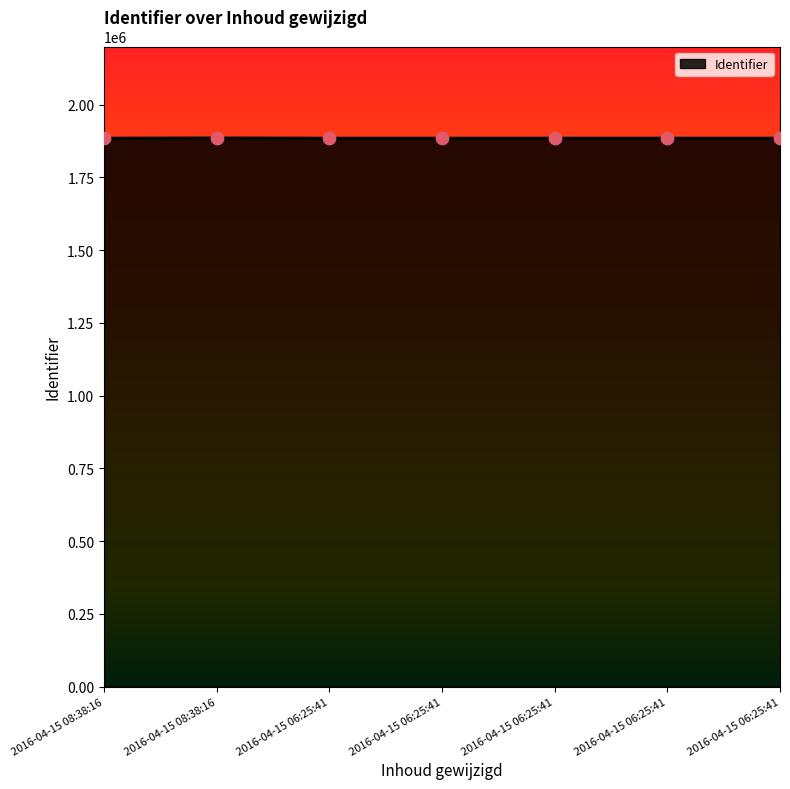

What is the change in value from 2016-04-15 08:38:16 to 2016-04-15 06:25:41?

+3